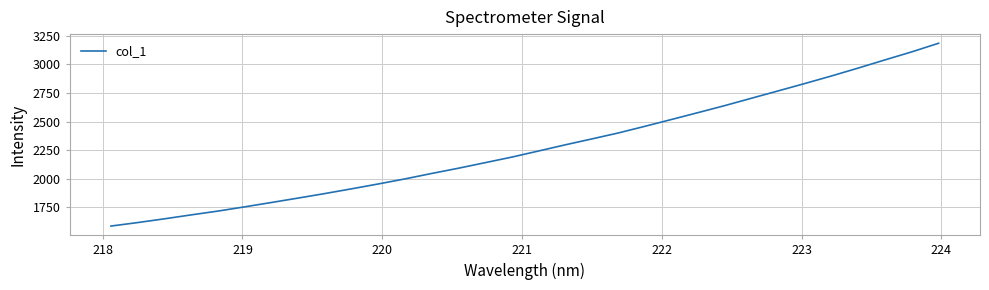

Count the number of values greater than 2242.

16